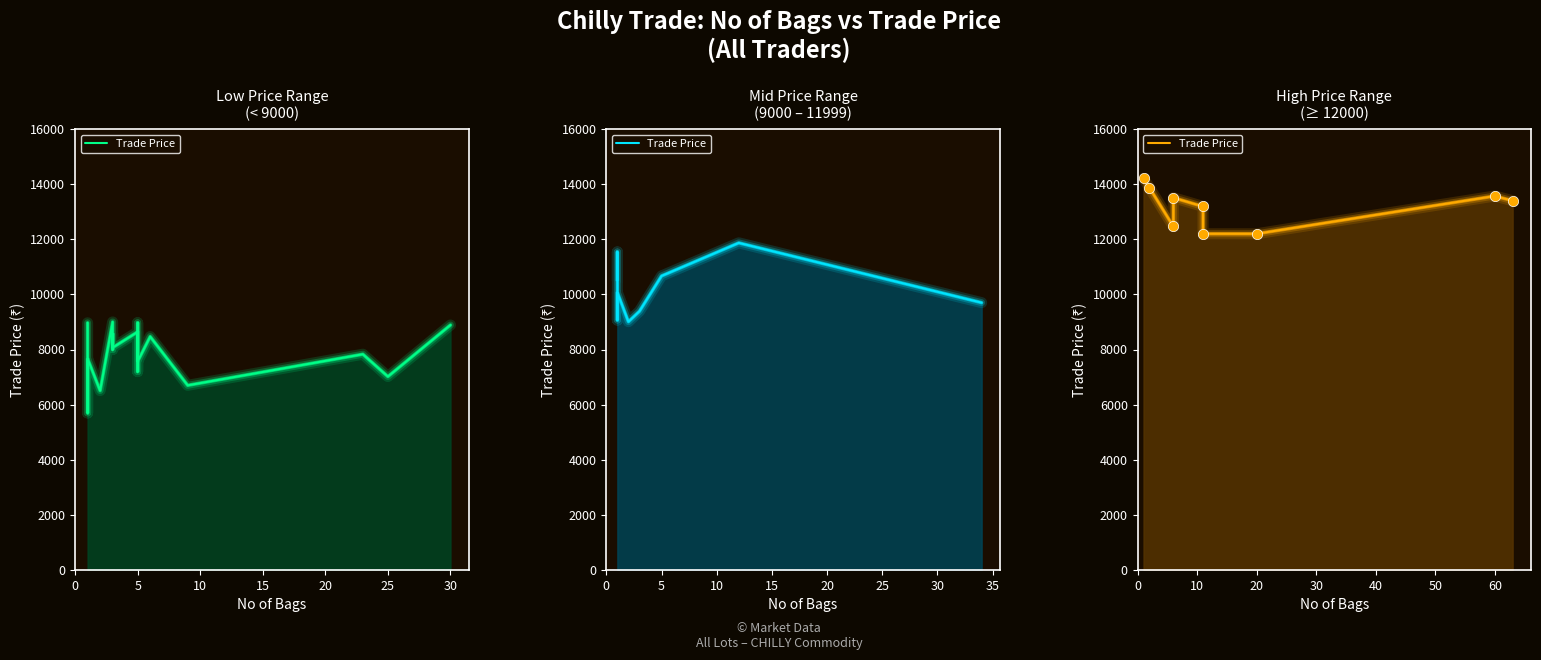

Which has a higher value, 15 or 10?

15